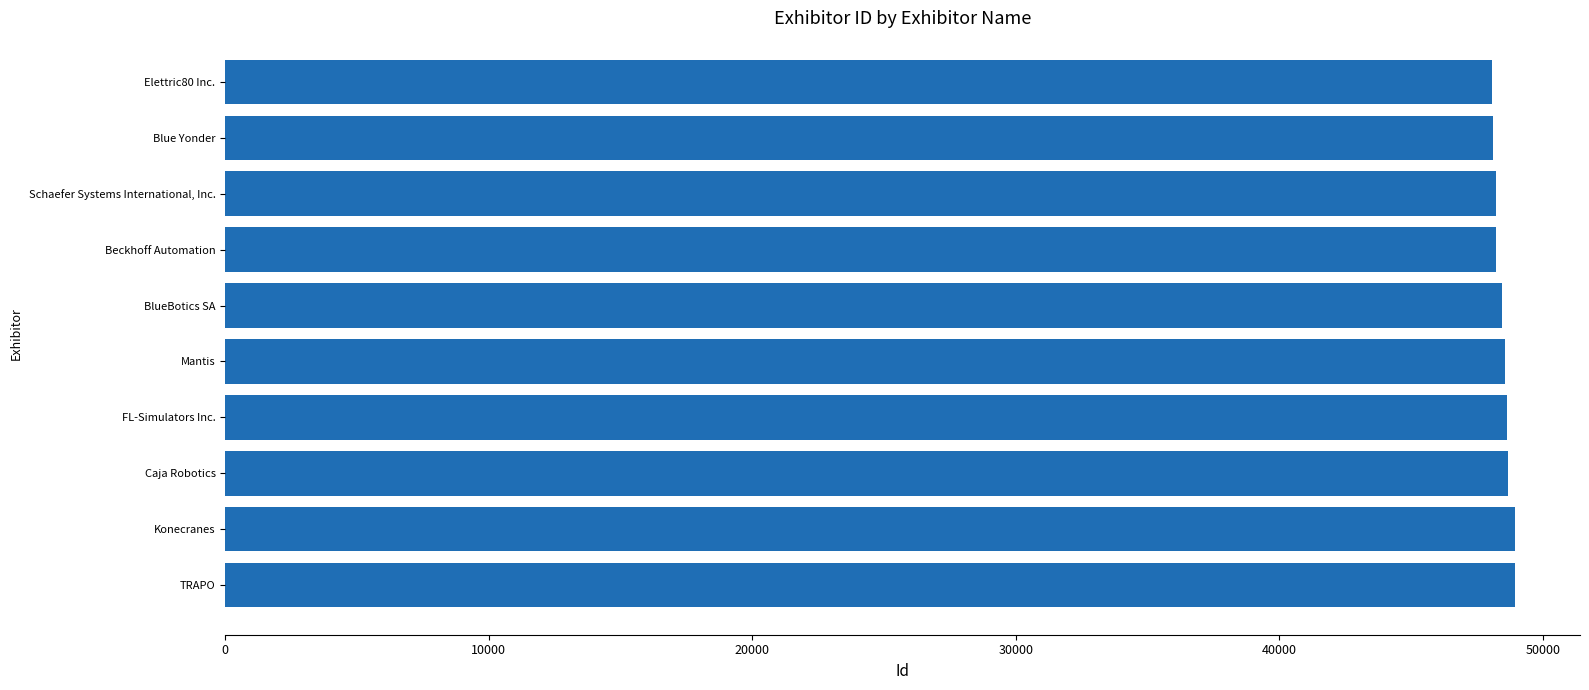

What is the ratio of the value at Schaefer Systems International, Inc. to the value at TRAPO?

1.0